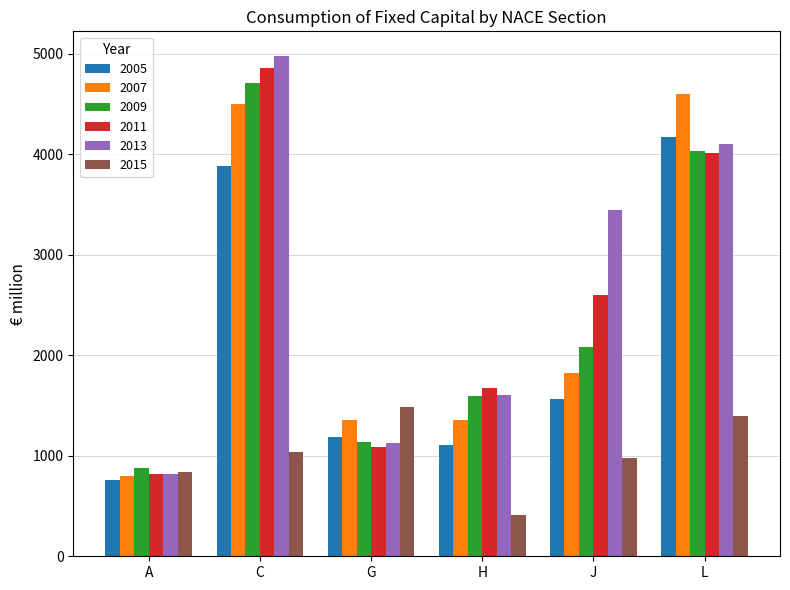

At how many categories does at least one series exceed 2146?

3